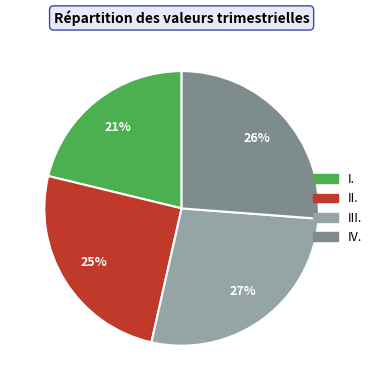

Count the number of slices in the pie.

4